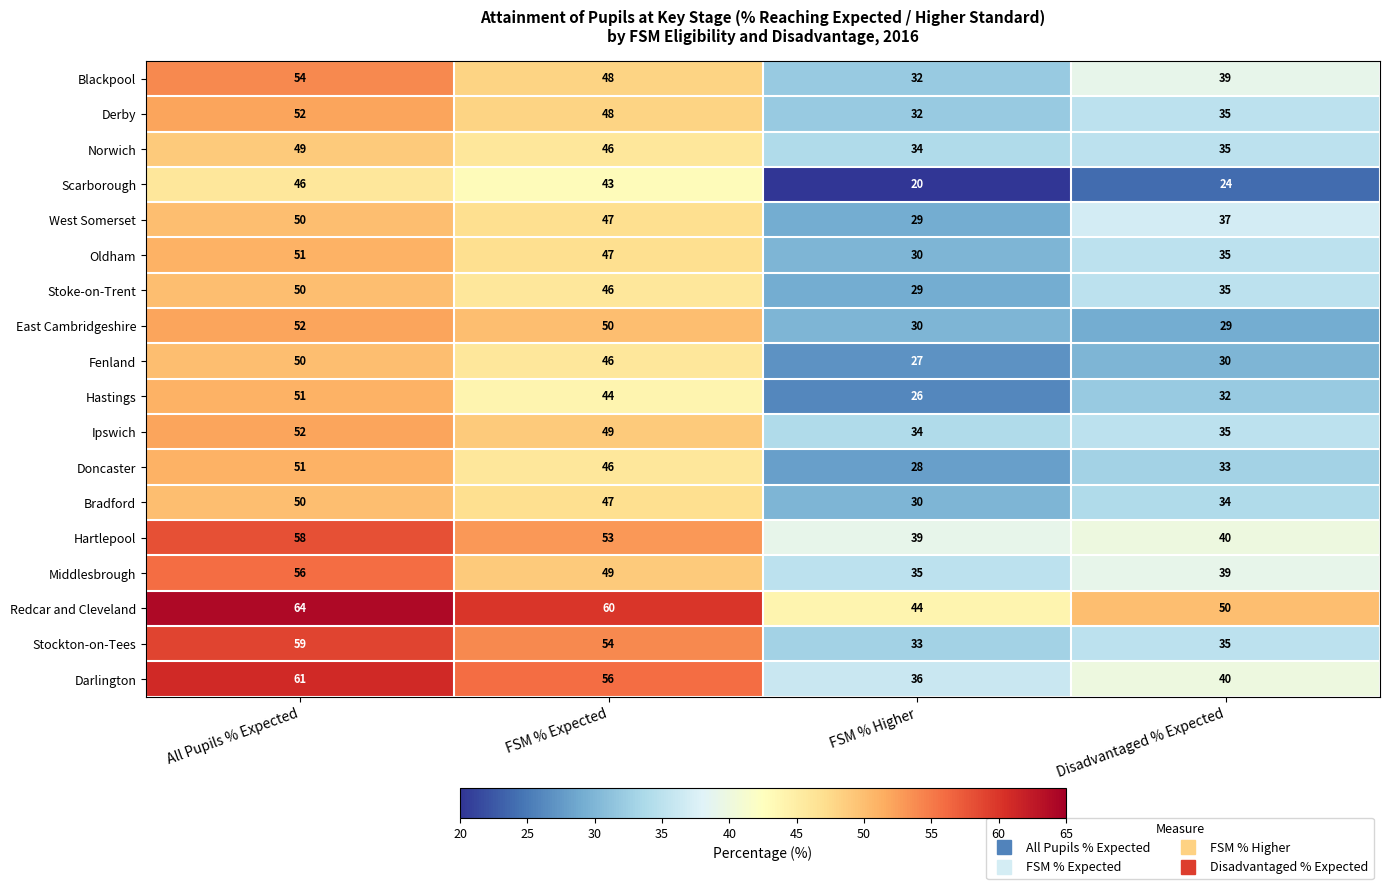

List the labels in order of Ipswich value, smallest first.

FSM % Higher, Disadvantaged % Expected, FSM % Expected, All Pupils % Expected